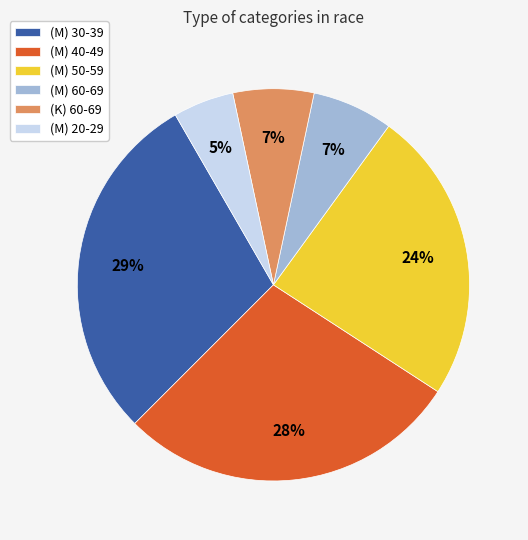

Is the sum of (M) 30-39 and (M) 40-49 greater than half?

Yes